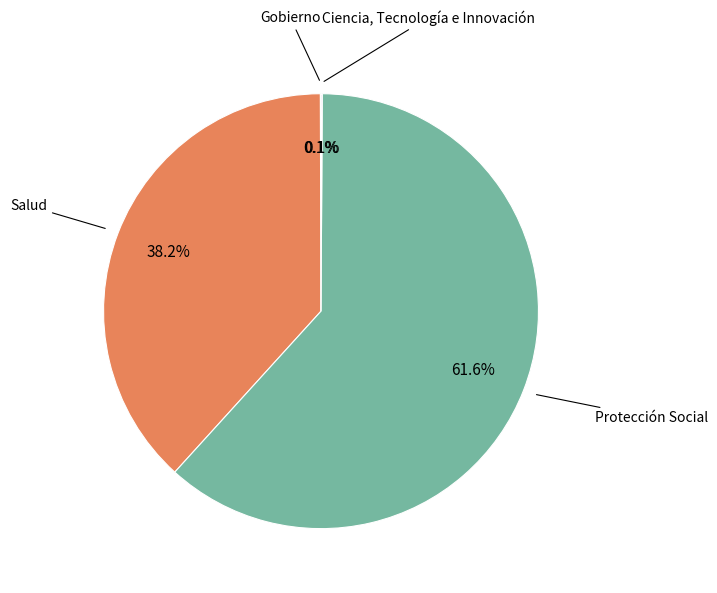

Is there any slice that represents more than half of the pie?

Yes